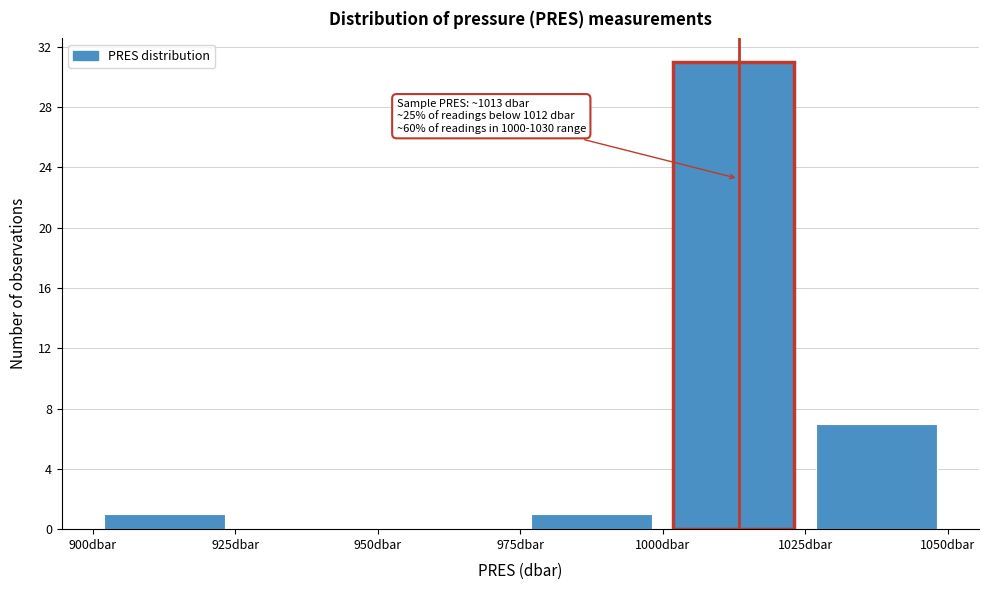

Which range on the x-axis has the tallest bar?

1000 to 1025